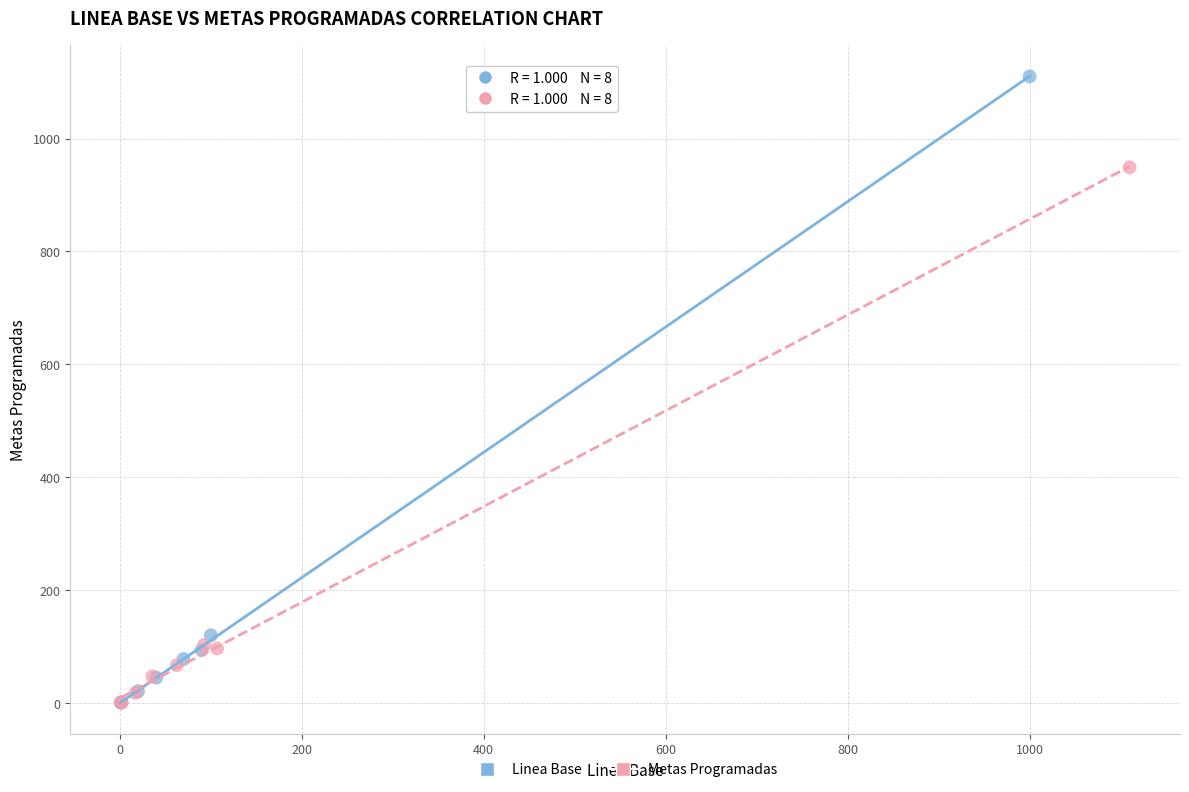

Which series has the widest spread of Y values?

Linea Base